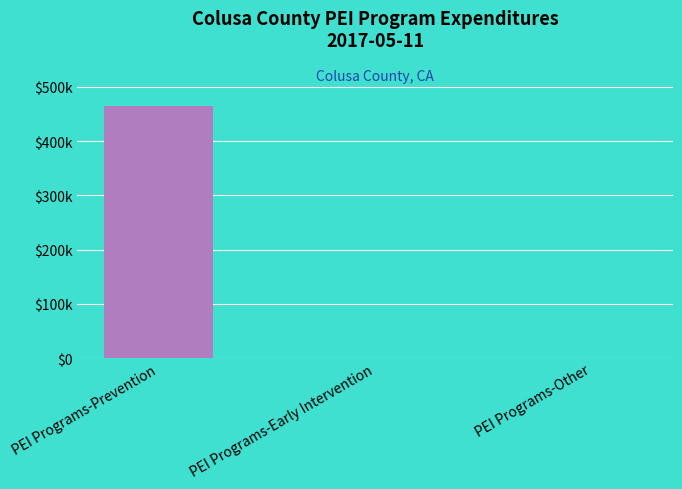

What is the label of the 1st bar from the right?

PEI Programs-Other